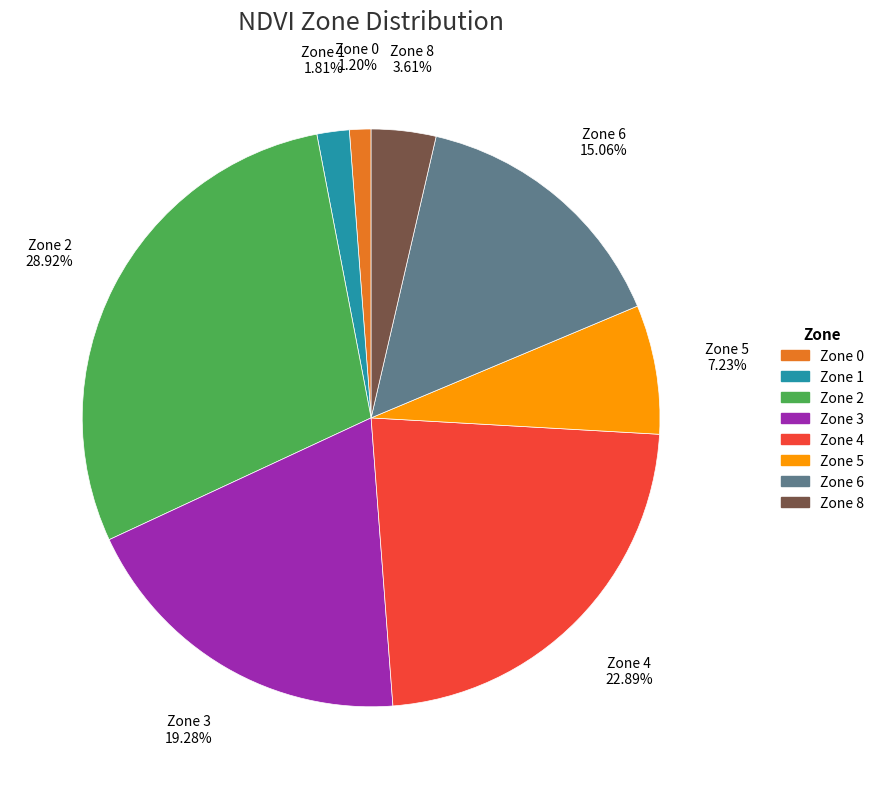

Which has a higher value, Zone 6 or Zone 5?

Zone 6